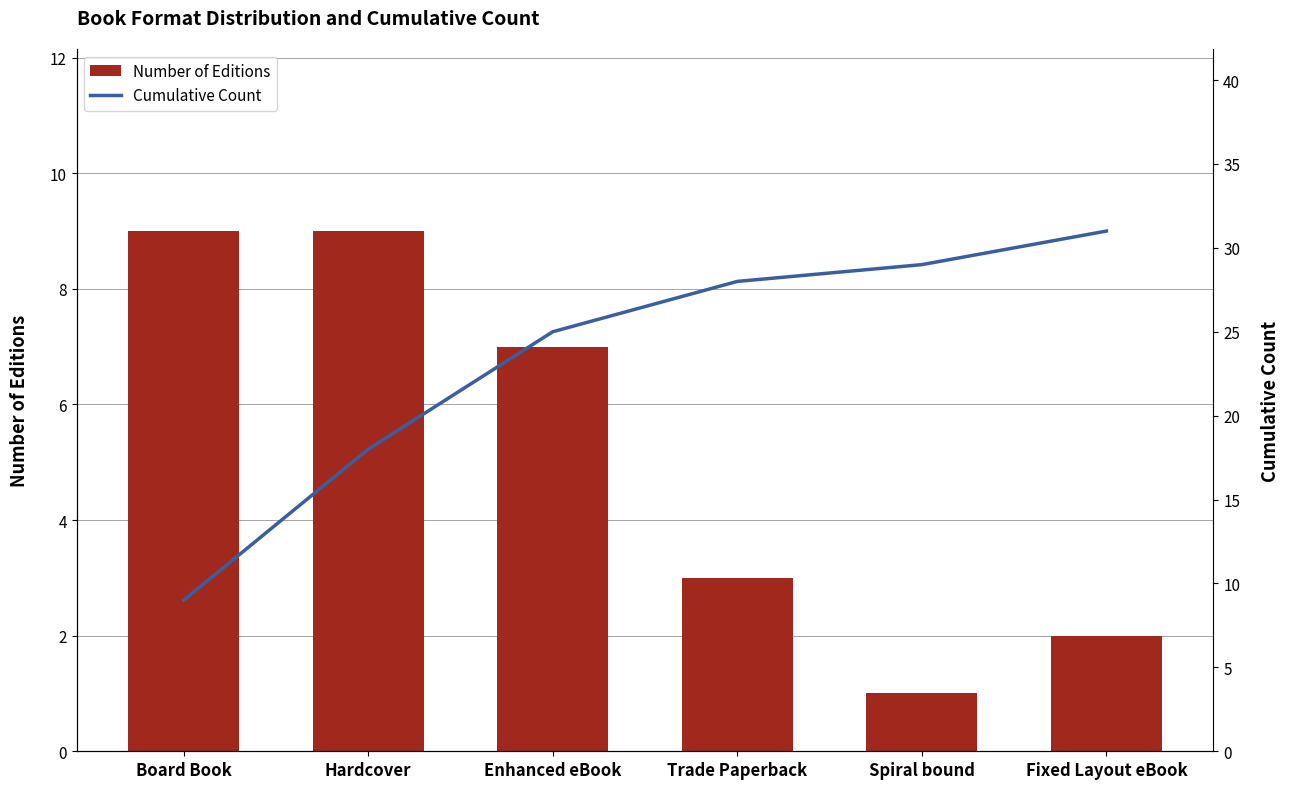

What is the value of the Cumulative Count bar at the 6th from the left?

31